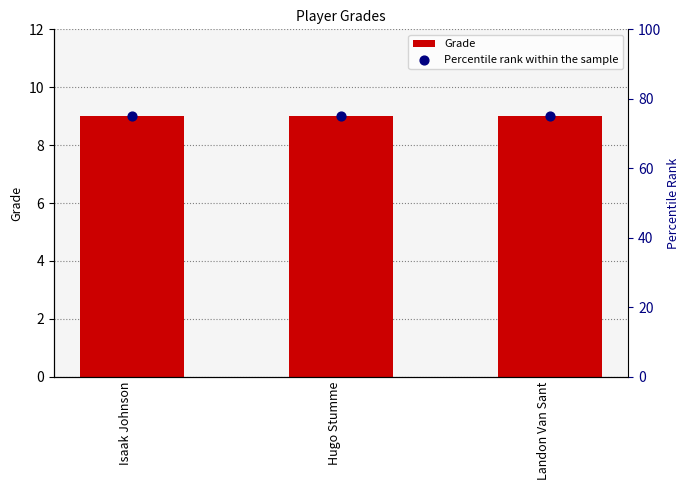

What are all the series names shown in the legend?

Grade, Percentile rank within the sample